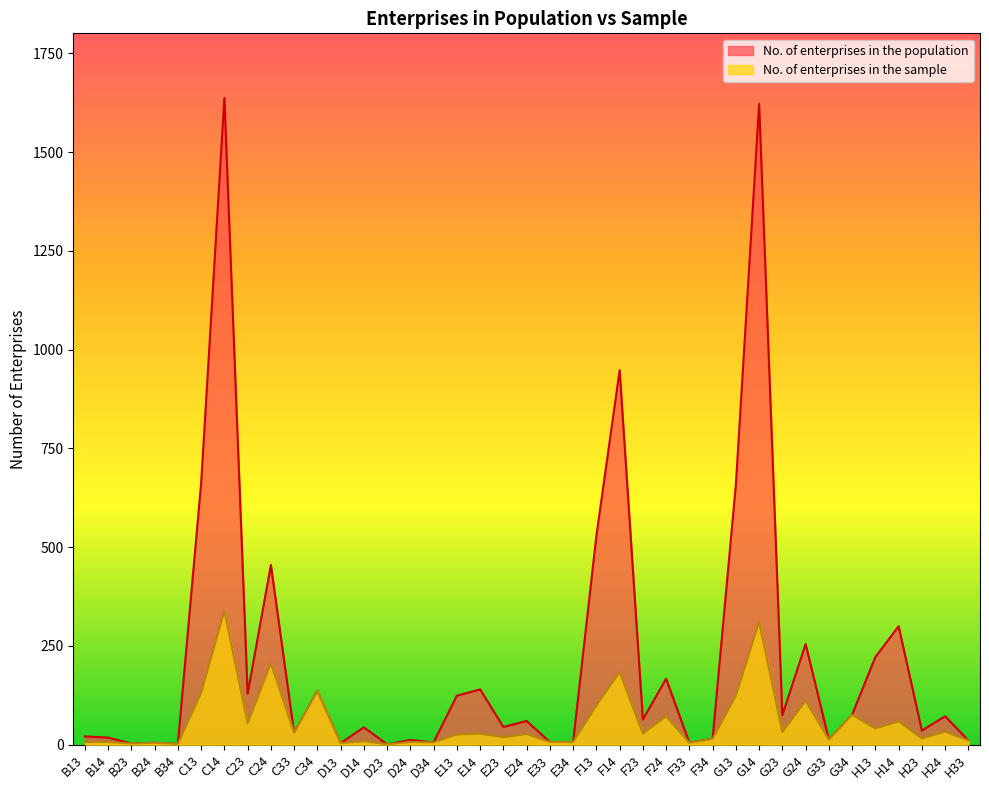

Rank the categories by No. of enterprises in the sample value from highest to lowest.

C14, G14, C24, F14, C34, C13, G13, G24, F13, G34, F24, H14, C23, H13, H24, G23, C33, E14, F23, E24, E13, E23, H23, F34, G33, H33, D14, B13, B14, D24, E33, E34, D34, B24, F33, D13, B23, B34, D23